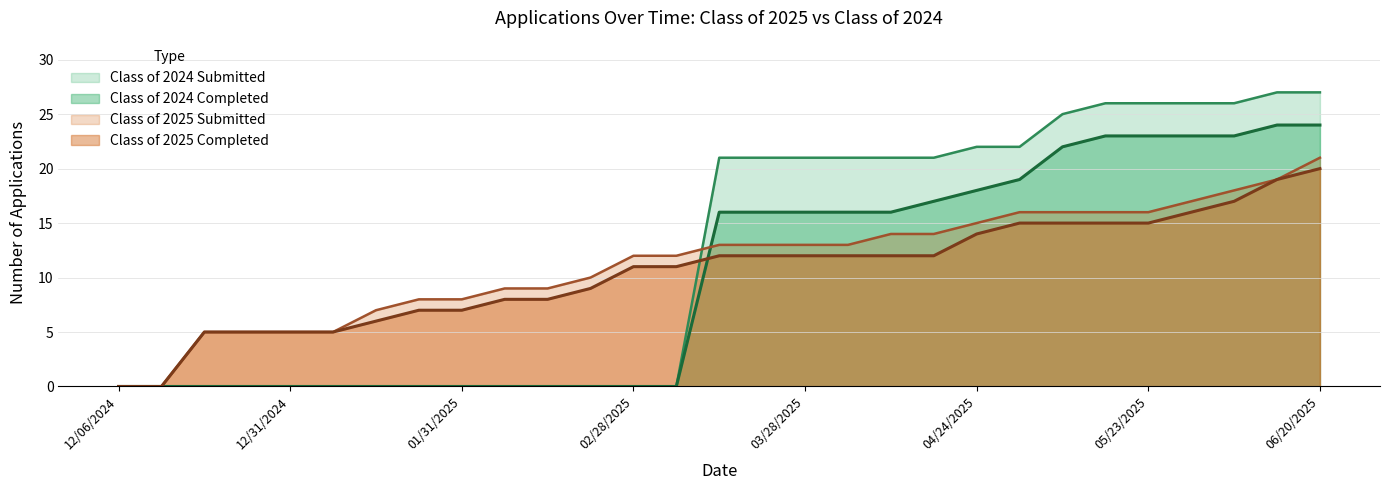

What is the maximum value for Class of 2025 Submitted?

21